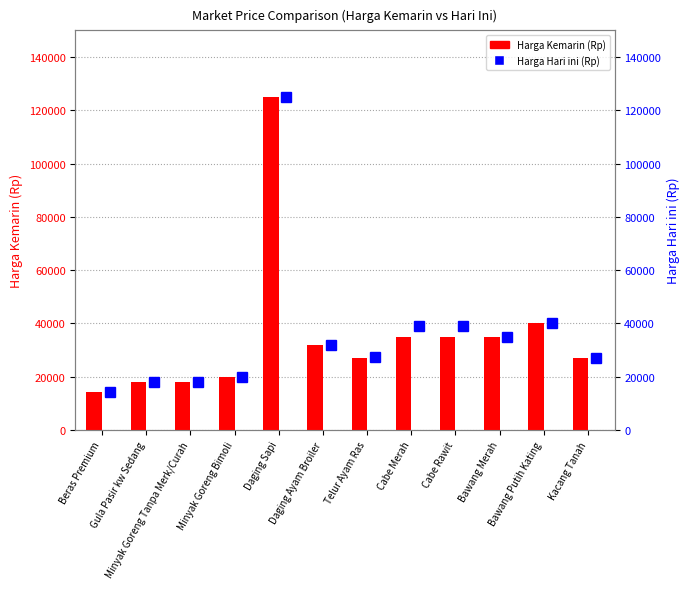

How many groups of bars are there?

12